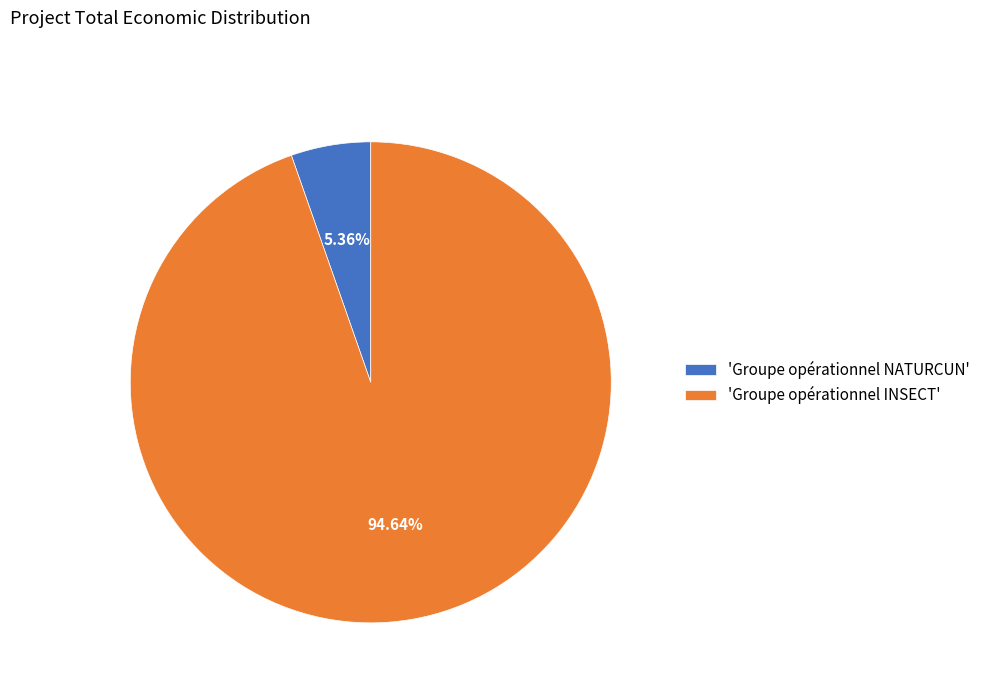

What is the majority slice?

'Groupe opérationnel INSECT'